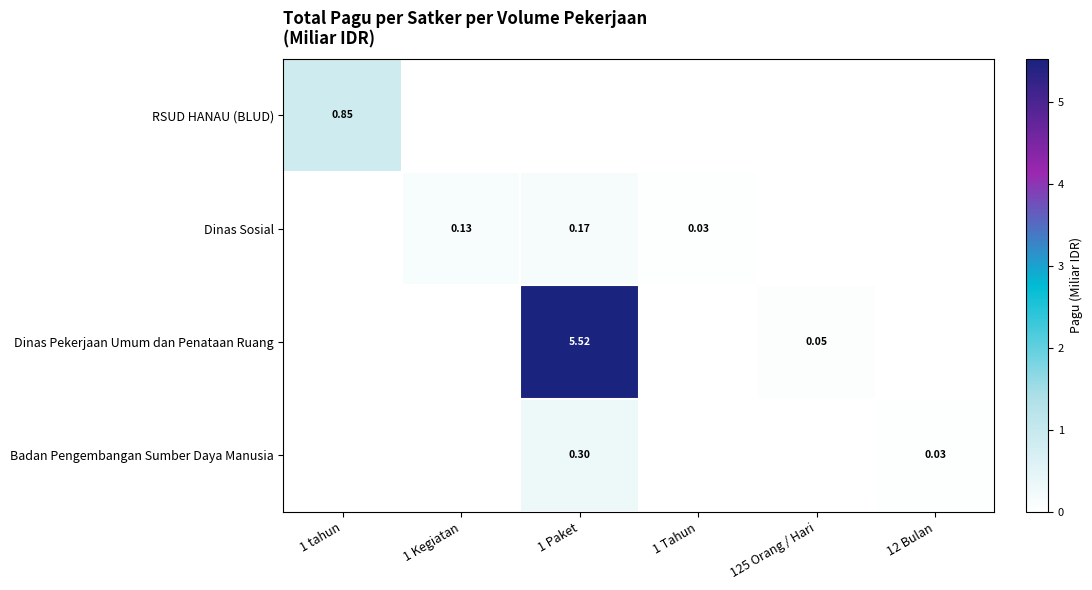

At how many categories does at least one series exceed 0?

6